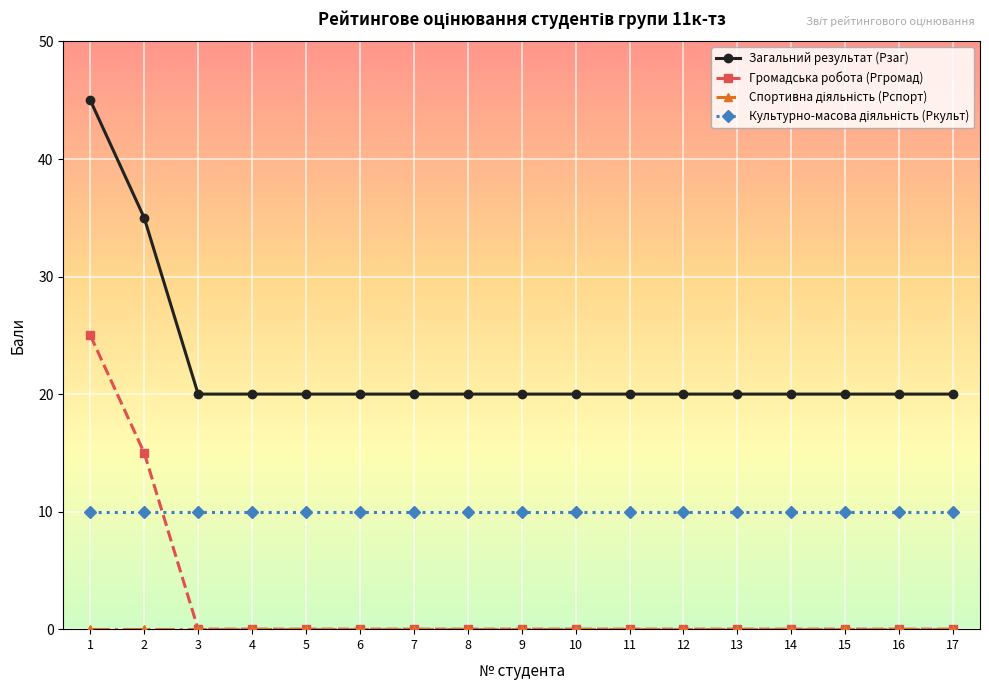

What is the highest value of the Загальний результат (Рзаг) series?

45